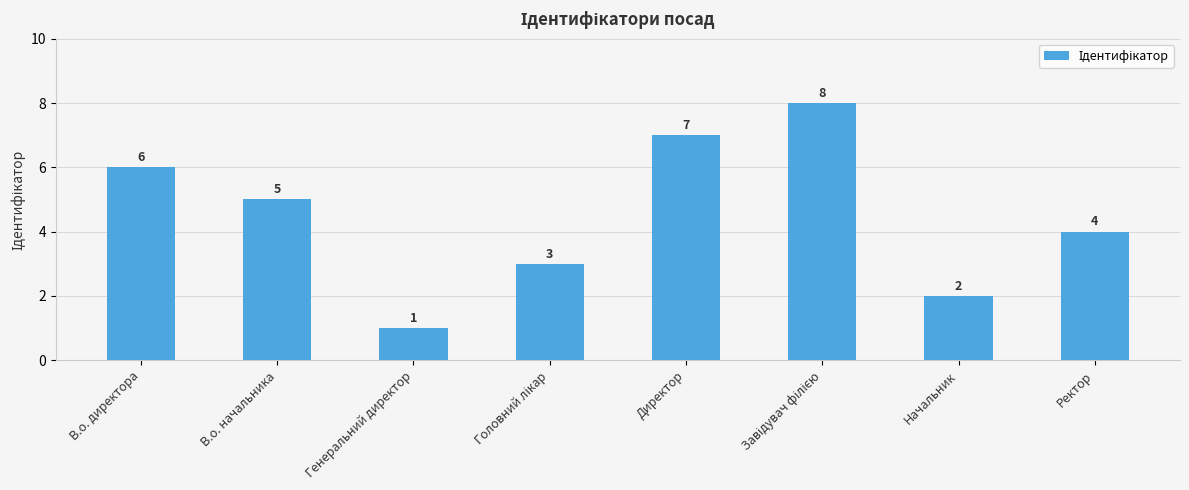

Which category has the lowest value across all series?

Генеральний директор